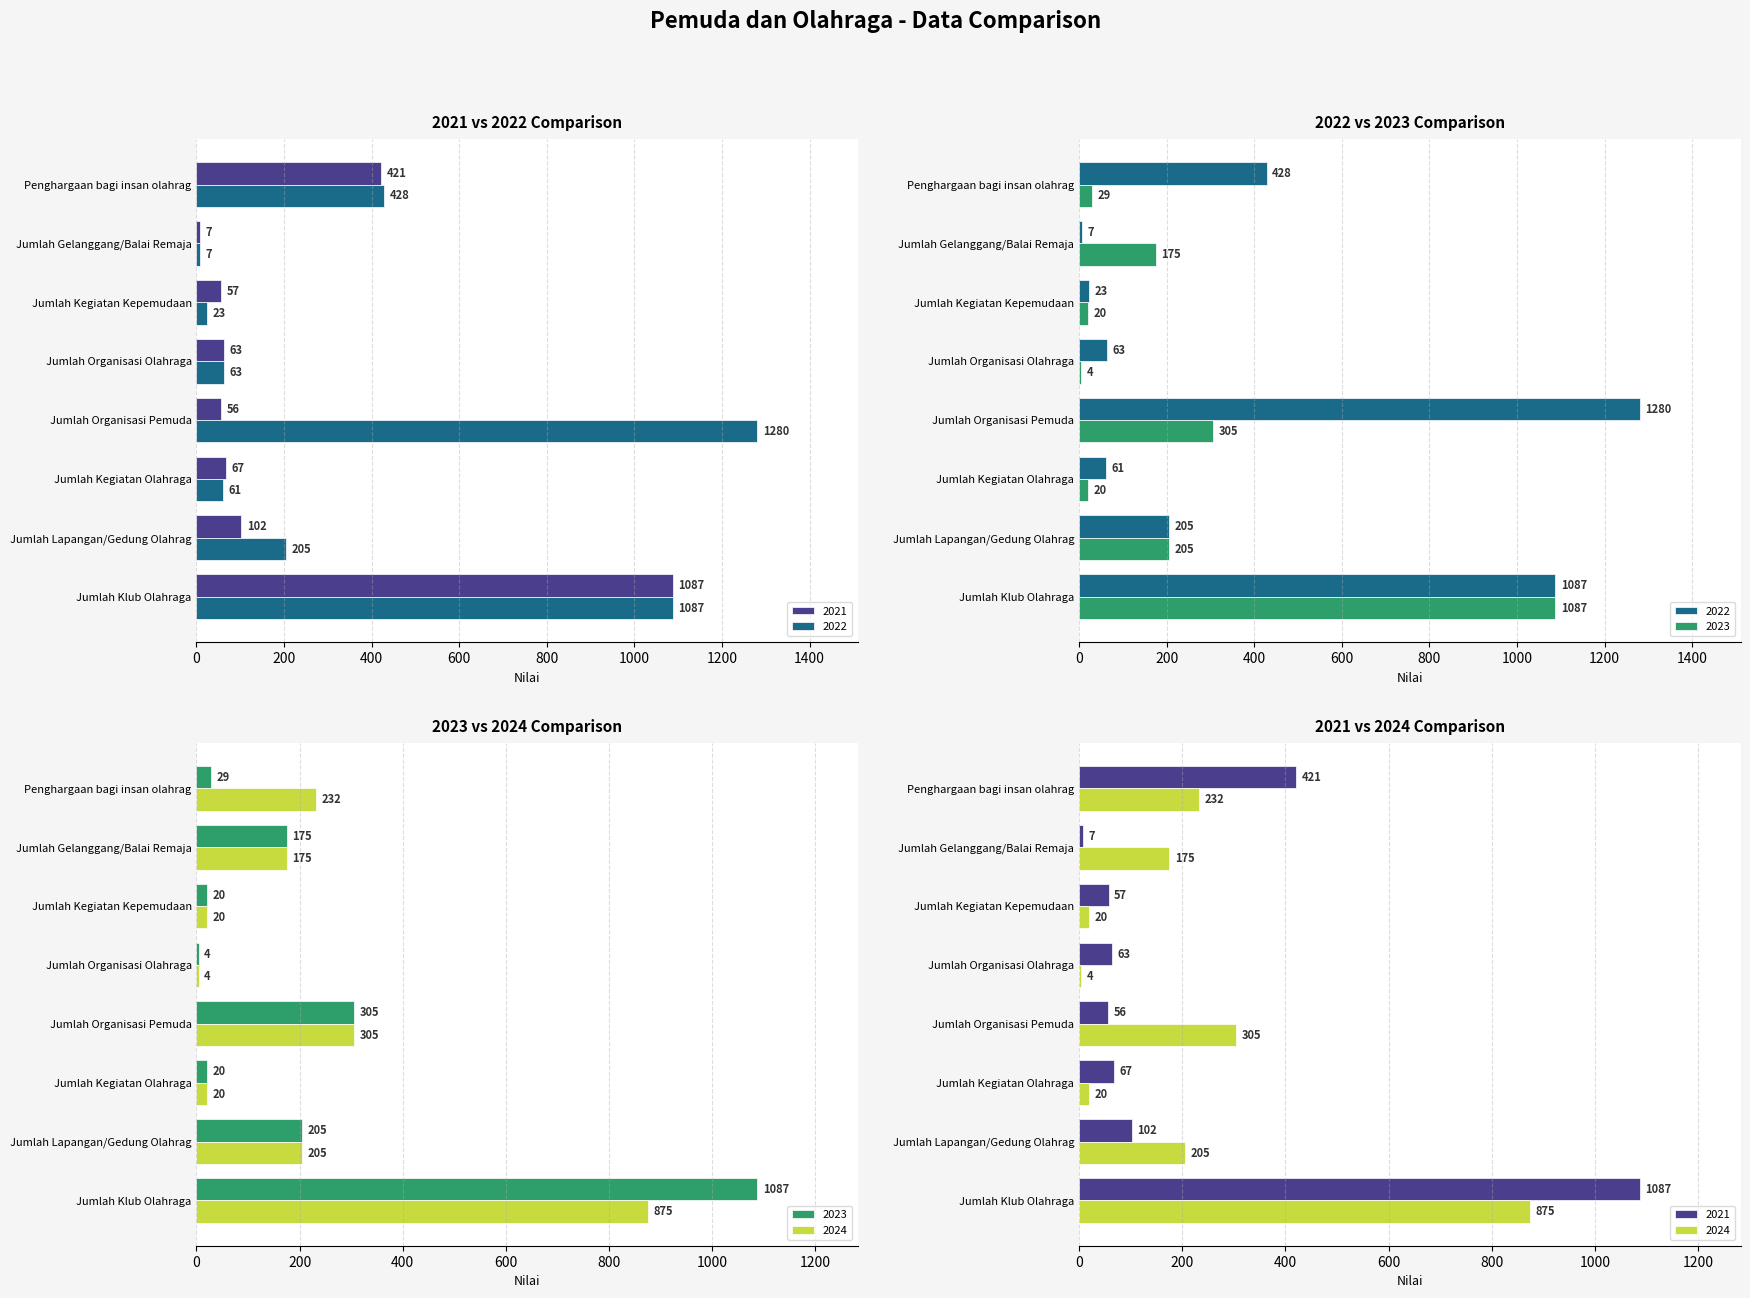

What position from the left is Jumlah Kegiatan Olahraga?

3